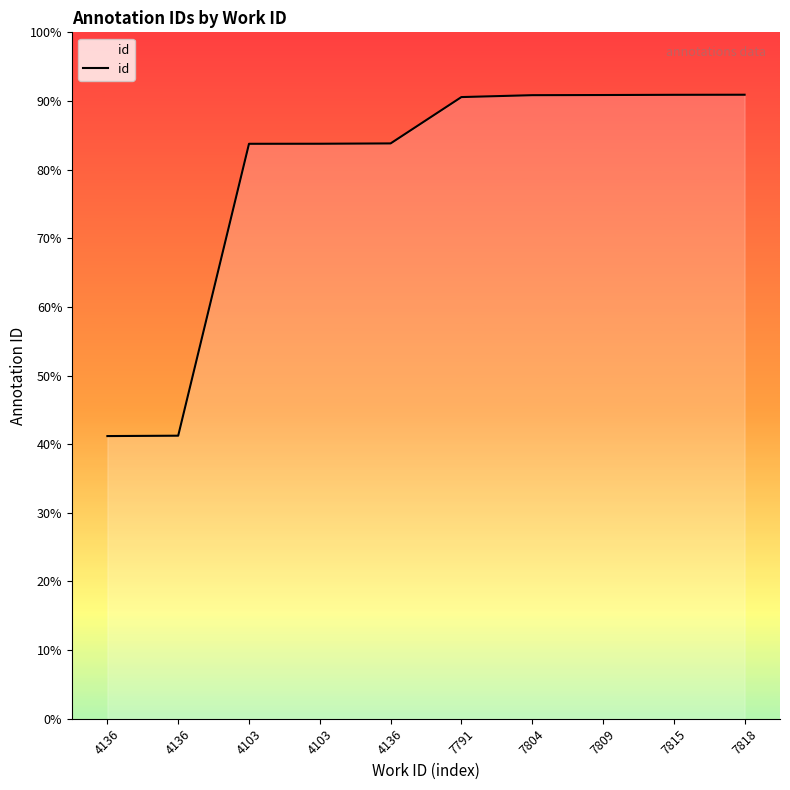

What is the average value?

20302